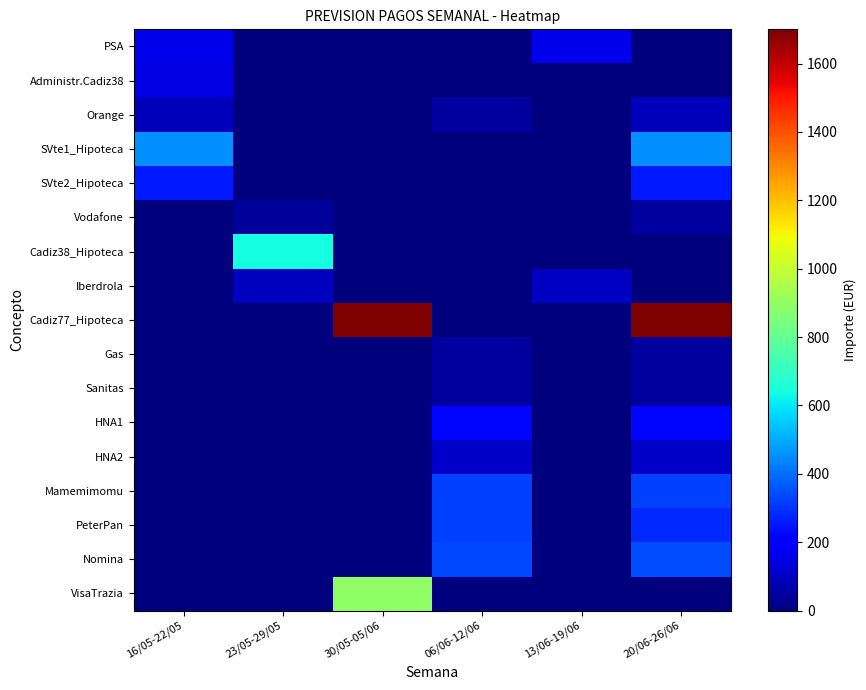

Between 30/05-05/06 and 20/06-26/06, which is larger?

30/05-05/06